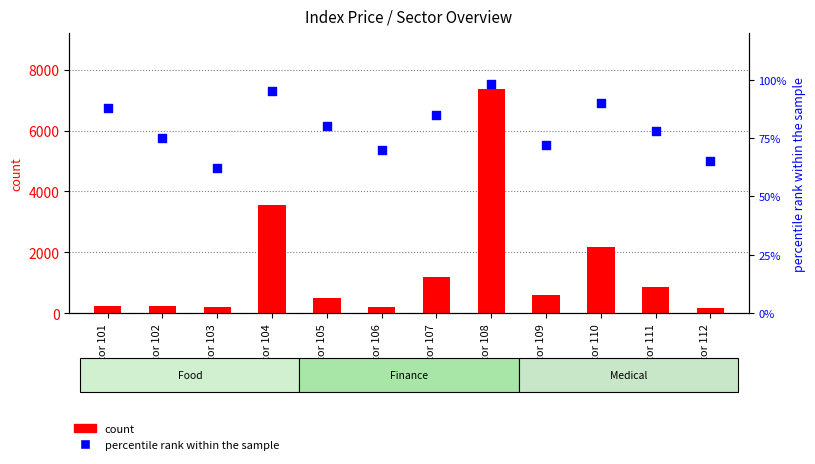

At how many categories does at least one series exceed 276?

7